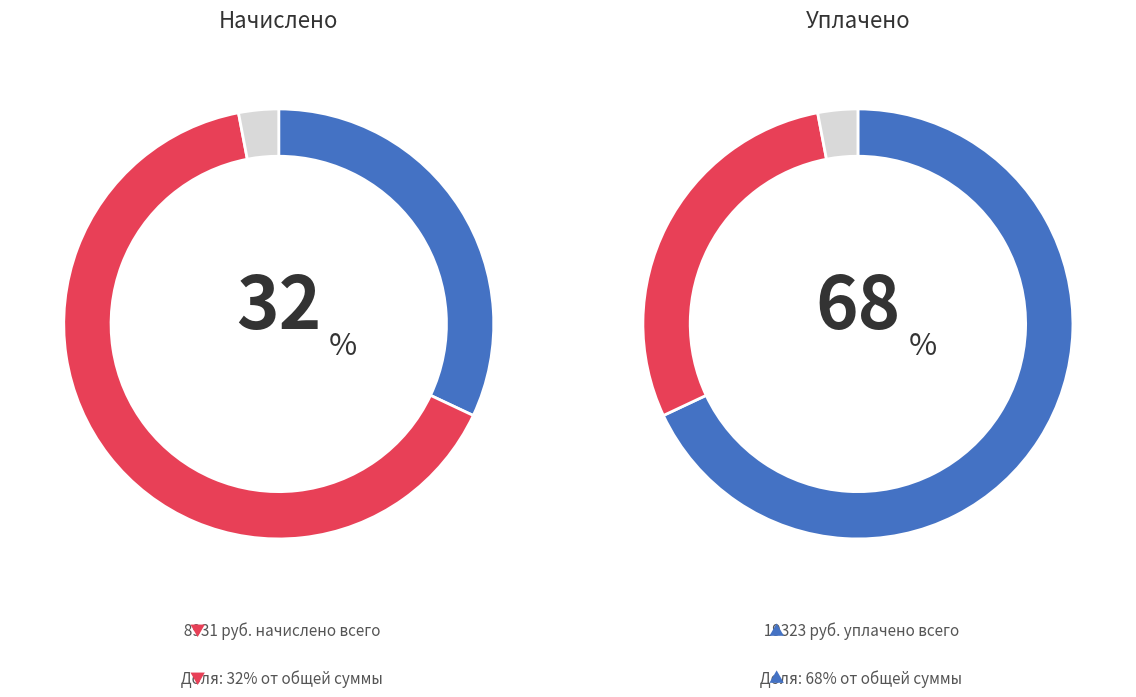

The 6 slice represents 9% of the pie. True or false?

False